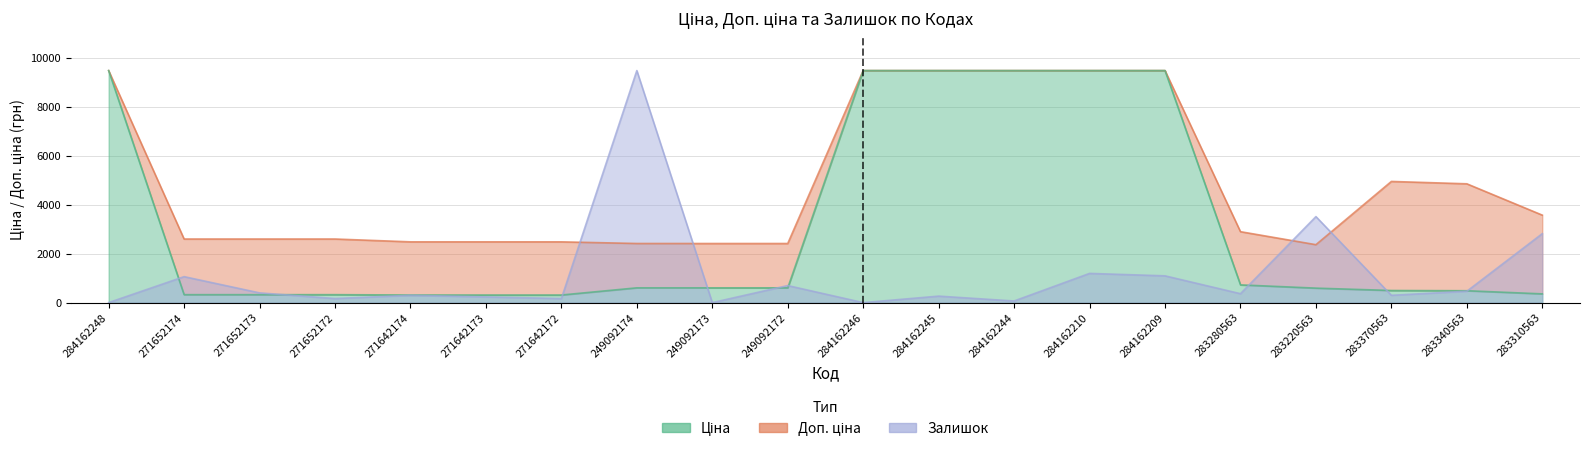

What are all the series names shown in the legend?

Ціна, Доп. ціна, Залишок